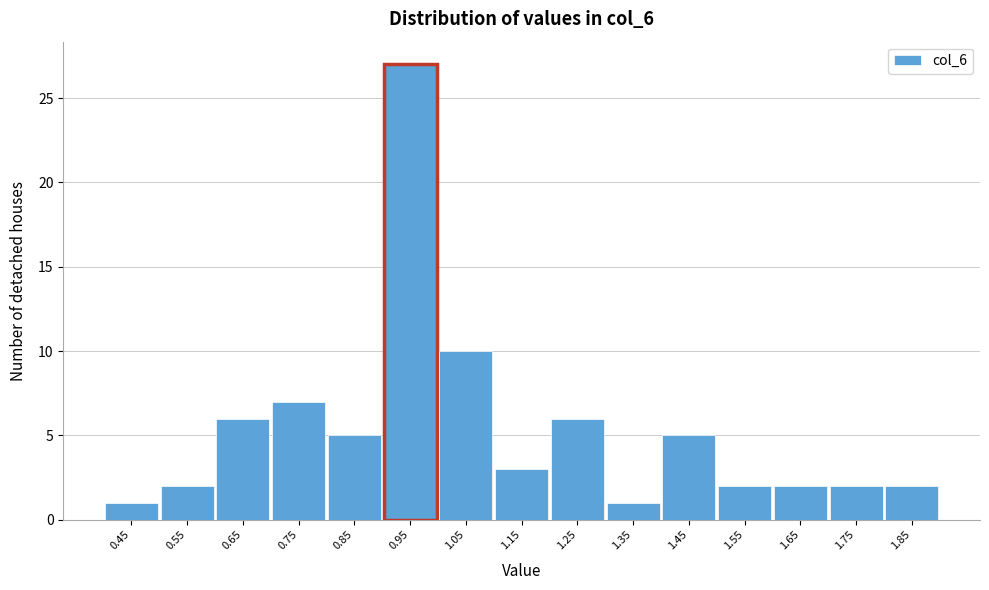

Reading left to right, list all the values displayed in this chart.

0.45=1	0.55=2	0.65=6	0.75=7	0.85=5	0.95=27	1.05=10	1.15=3	1.25=6	1.35=1	1.45=5	1.55=2	1.65=2	1.75=2	1.85=2